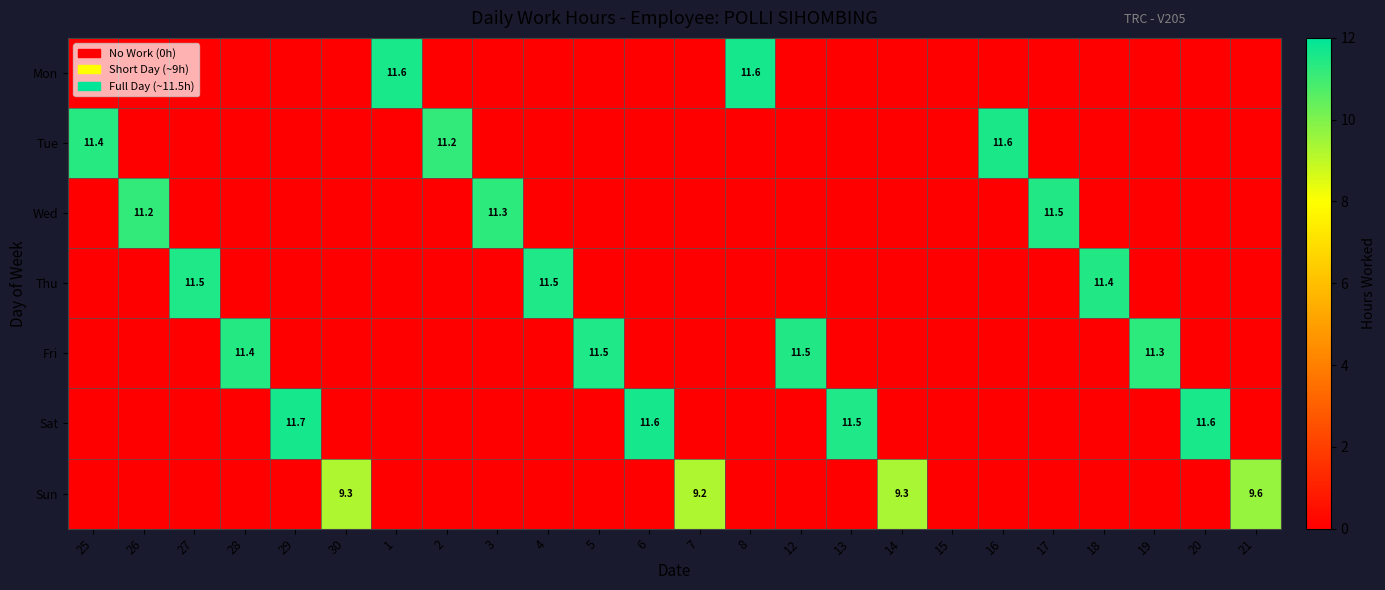

True or false: Wed has a value of 11.3 at 3.

True